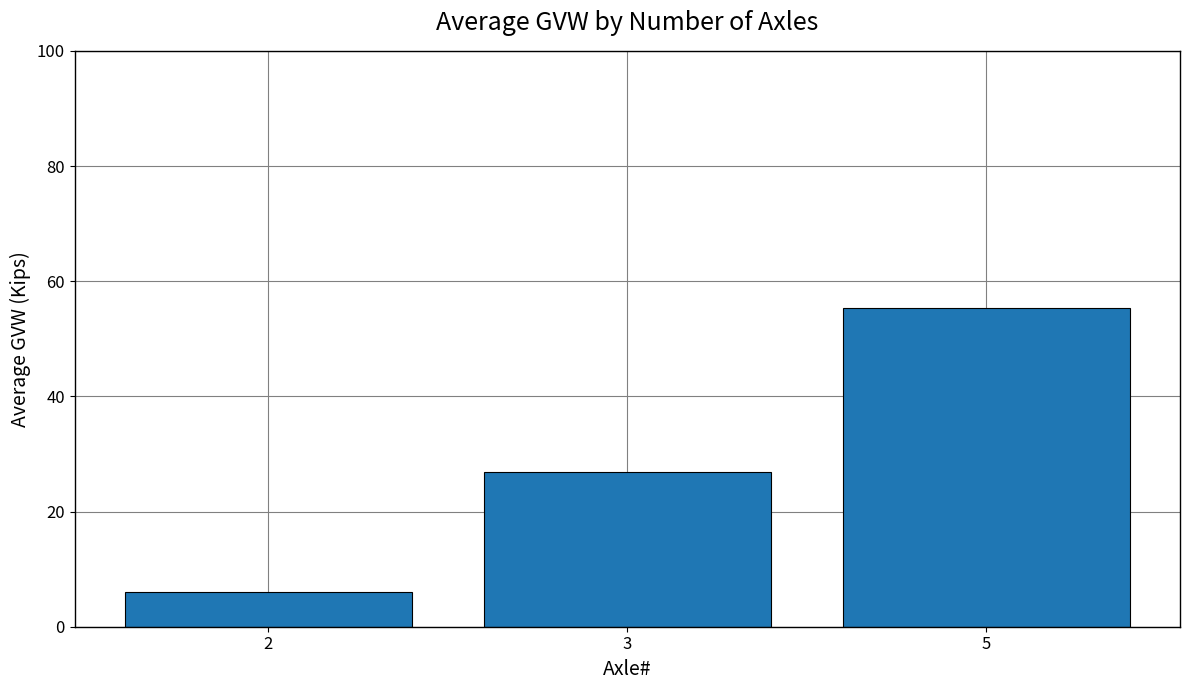

True or false: the data shows 55.3 at 5.

True